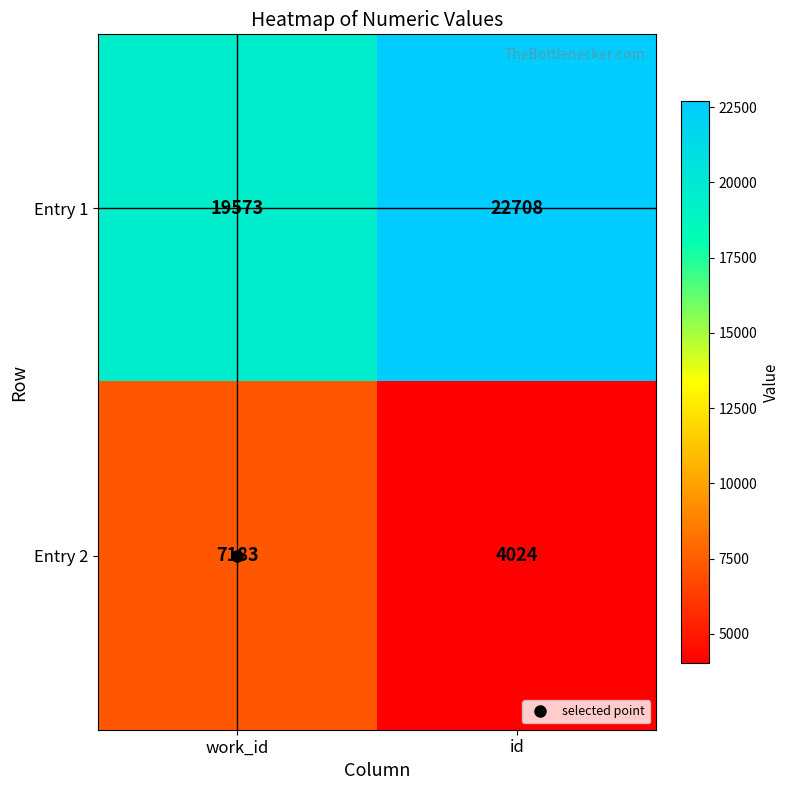

Where is Entry 1 nearest to the value 21140?

work_id